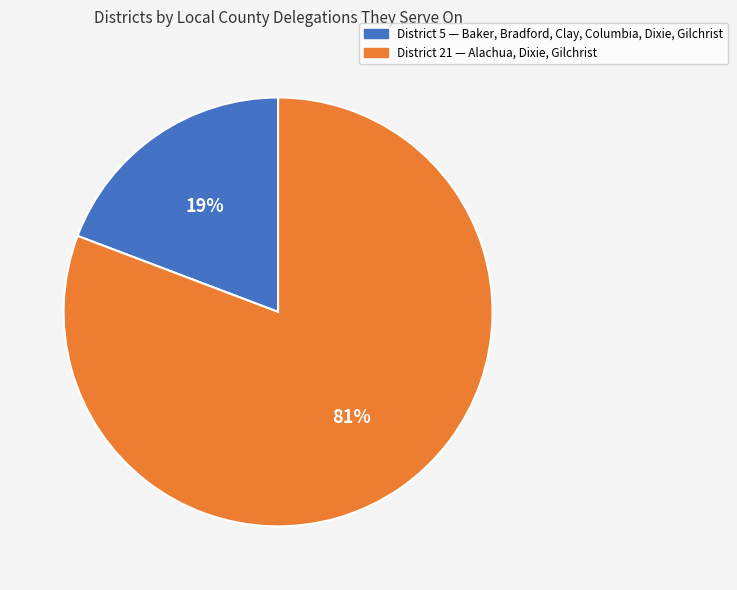

What is the largest slice in the pie chart?

District 21 — Alachua, Dixie, Gilchrist